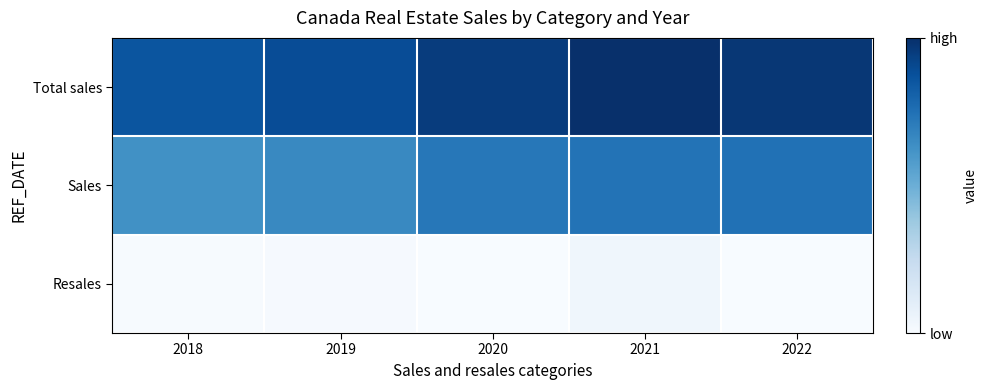

At 2020, list the series in order from smallest to largest.

Resales, Sales, Total sales